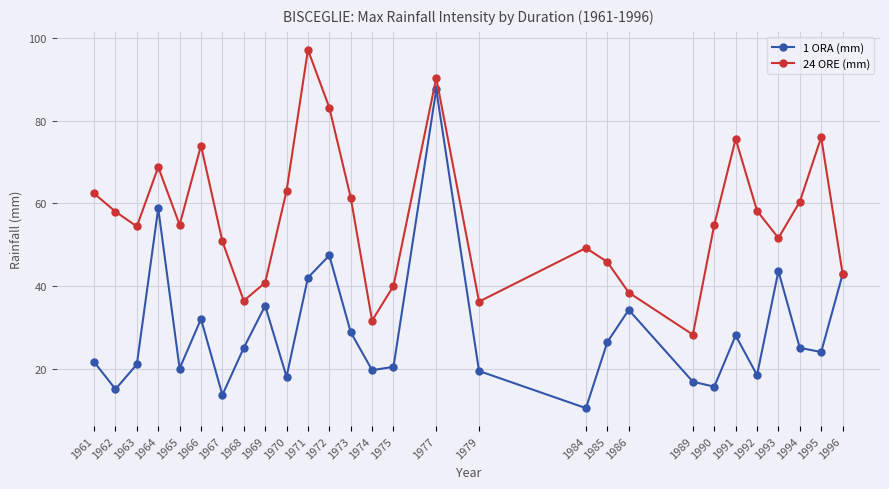

What is the value of the 24 ORE (mm) point at the 24th from the left?

58.2